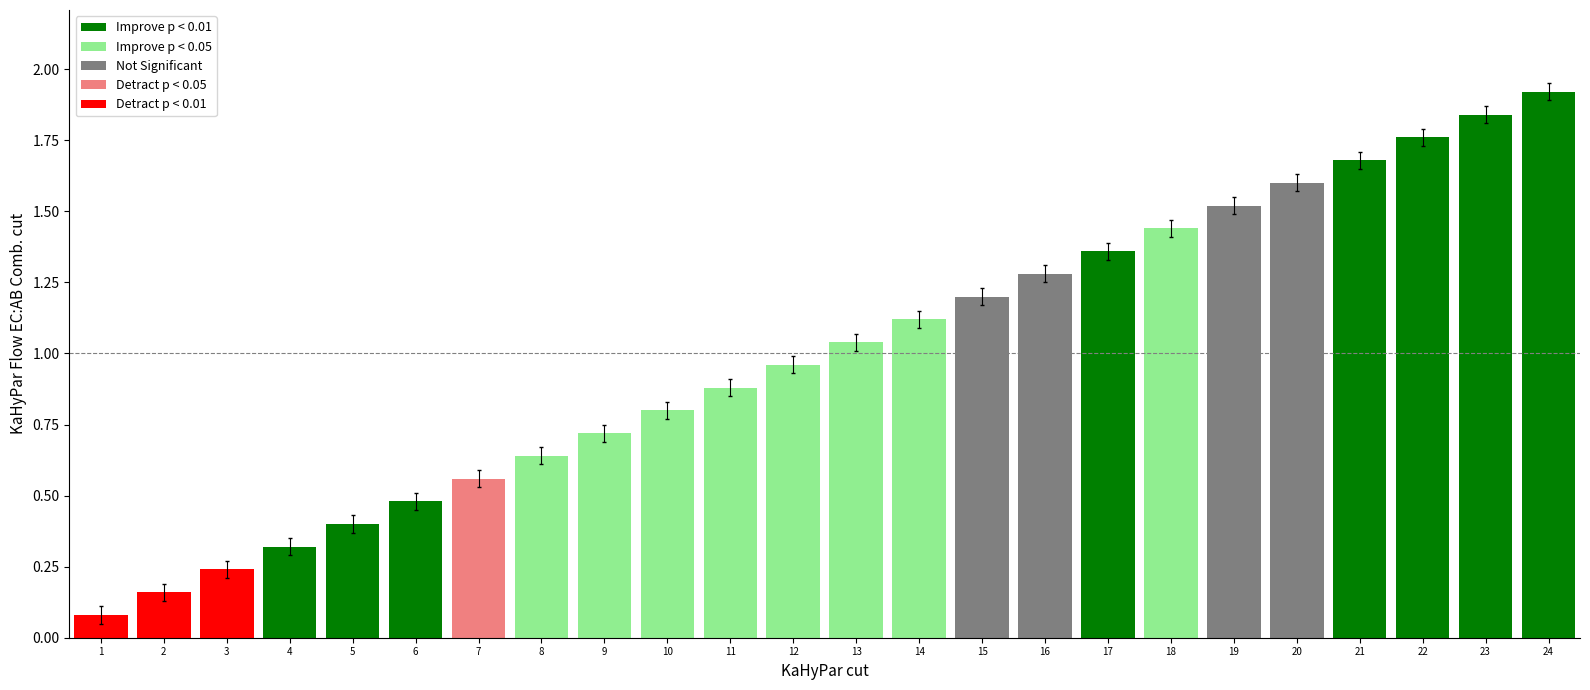

Count the number of categories in the chart.

24